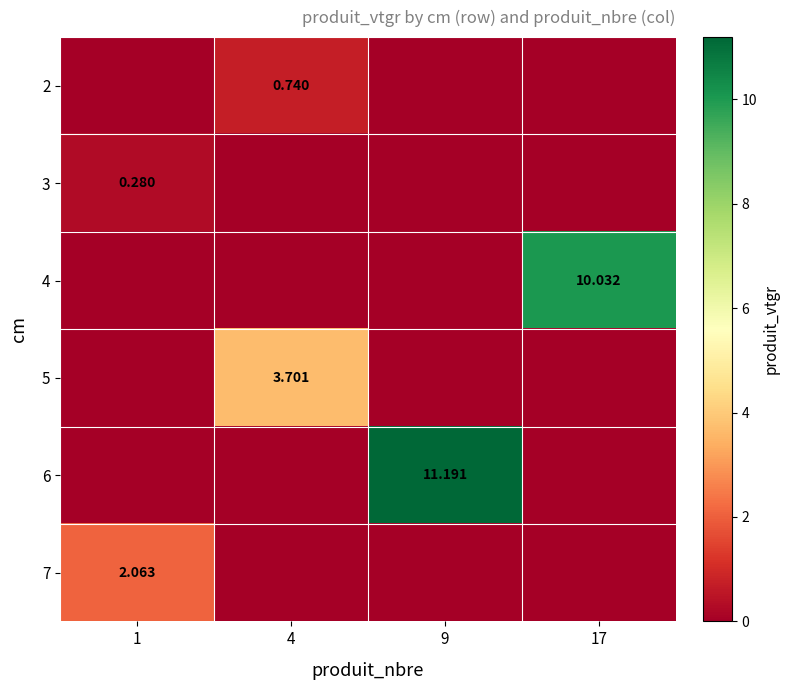

The value of 4 at 1 is 0.0. True or false?

True